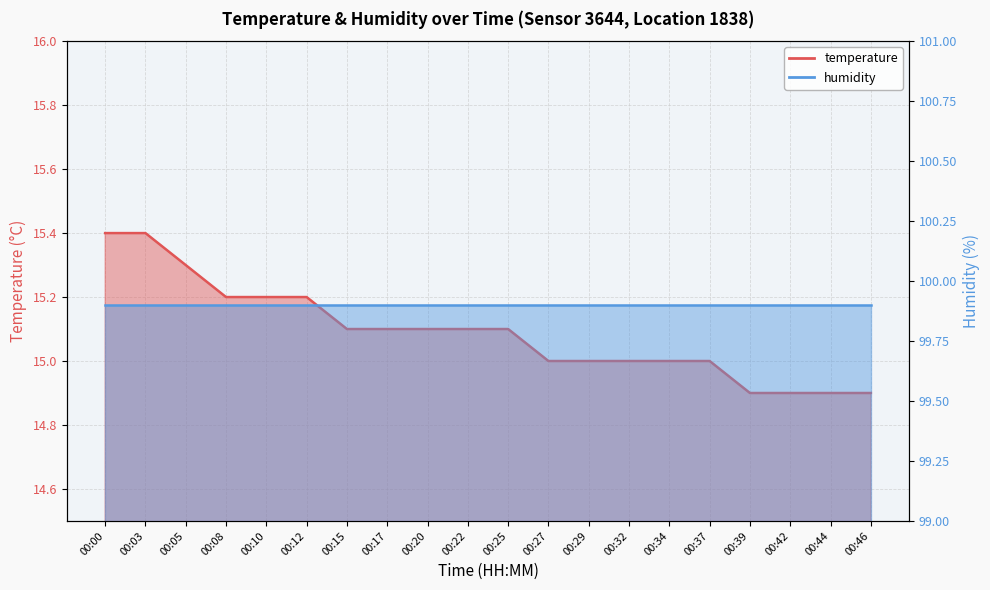

What is the average value?

15.1